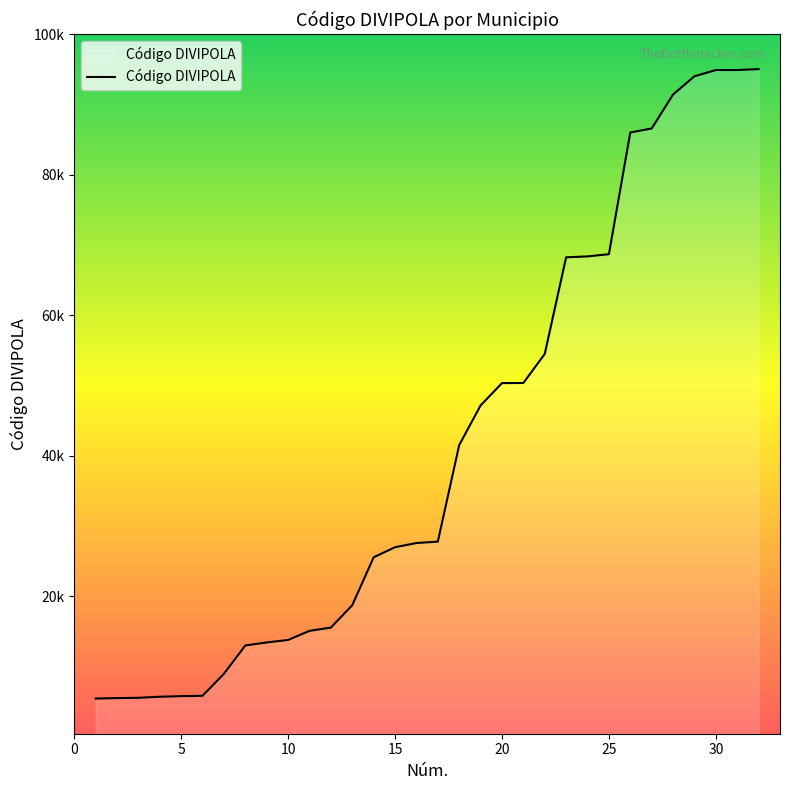

Does the chart display data point markers on the line(s)?

No